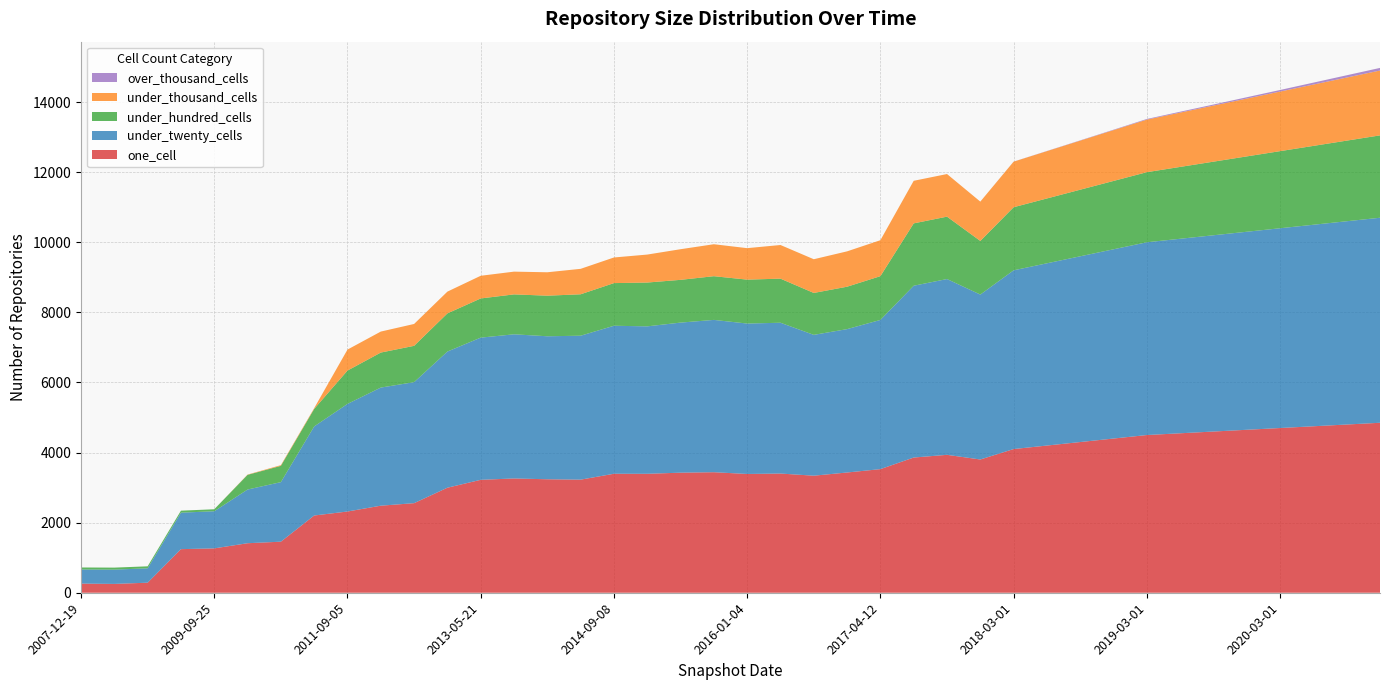

Reading left to right, extract all data points from this chart.

one_cell: 261	252	287	1244	1266	1413	1457	2204	2318	2484	2556	2997	3222	3261	3238	3227	3395	3394	3426	3439	3389	3401	3340	3431	3527	3858	3935	3802	4100	4200	4300	4400	4500	4550	4600	4650	4700	4750	4800	4850
under_twenty_cells: 403	408	410	1041	1059	1532	1699	2541	3070	3370	3453	3885	4057	4113	4080	4107	4223	4207	4282	4346	4292	4303	4018	4091	4257	4902	5016	4706	5100	5200	5300	5400	5500	5550	5600	5650	5700	5750	5800	5850
under_hundred_cells: 57	57	57	57	57	419	465	500	951	999	1036	1089	1118	1139	1158	1182	1217	1250	1220	1247	1253	1258	1196	1210	1249	1779	1780	1530	1800	1850	1900	1950	2000	2050	2100	2150	2200	2250	2300	2350
under_thousand_cells: 0	0	0	0	0	8	20	22	599	599	624	621	647	649	668	726	731	798	874	912	898	960	962	1009	1026	1215	1216	1122	1300	1350	1400	1450	1500	1550	1600	1650	1700	1750	1800	1850
over_thousand_cells: 0	0	0	0	0	0	0	0	0	0	0	0	0	0	0	0	0	0	0	0	0	0	0	0	0	0	0	0	2	5	8	12	18	25	30	38	45	55	65	75